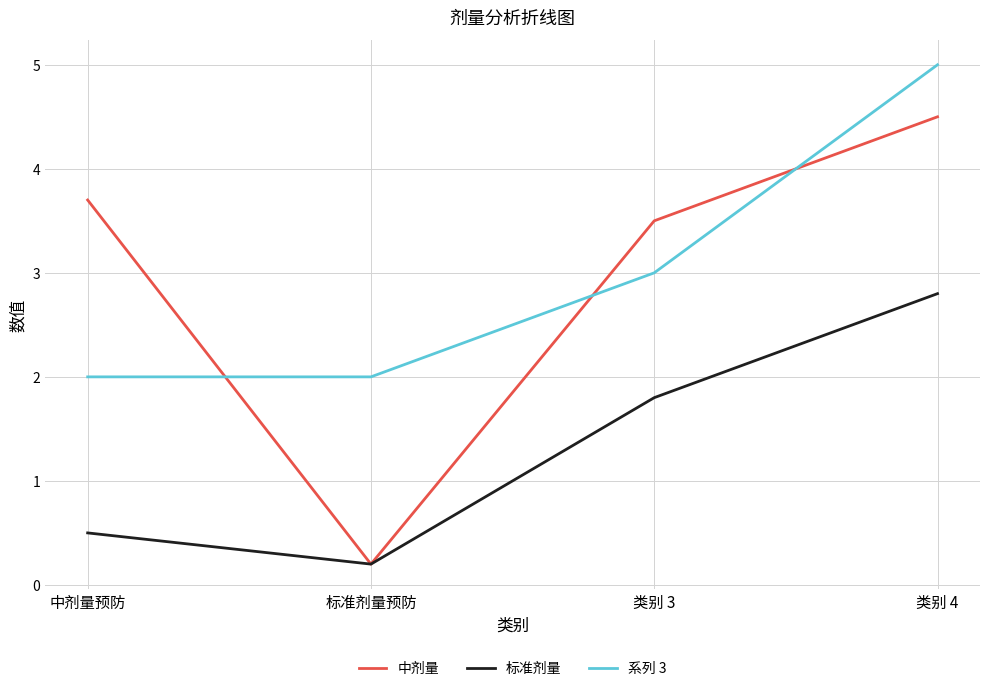

How many lines are shown in the chart?

3